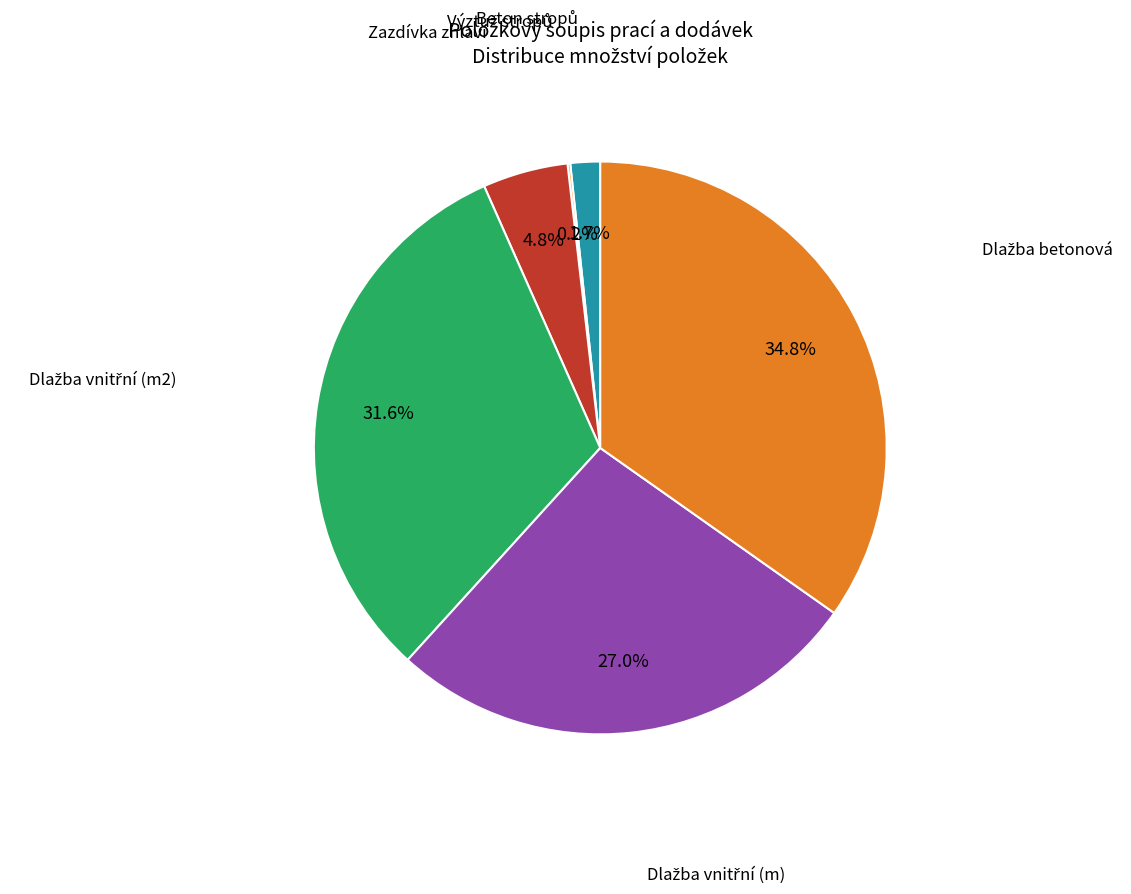

Is there a majority slice in this chart?

No